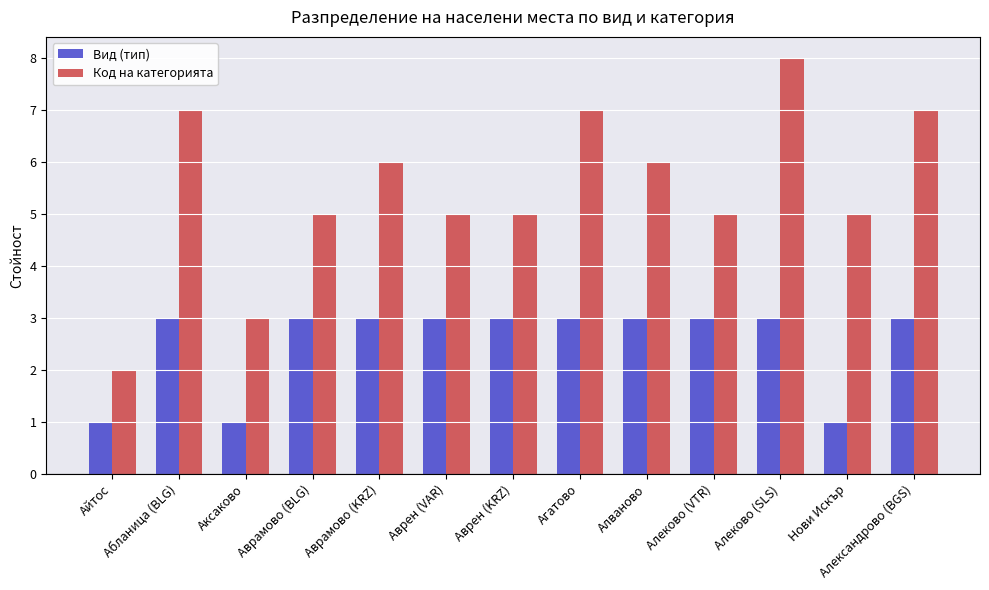

Are the bars grouped side by side (vs. stacked)?

Yes